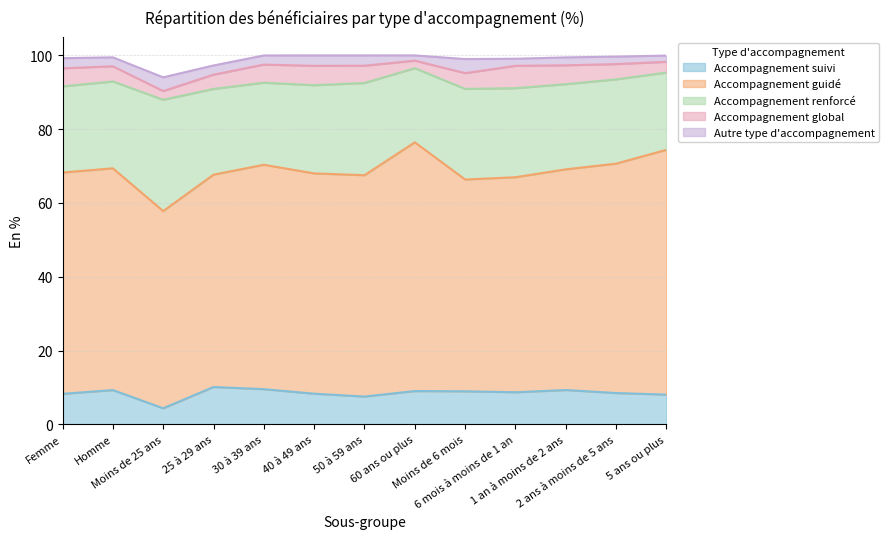

How many interior local valleys does the Accompagnement global series have?

2